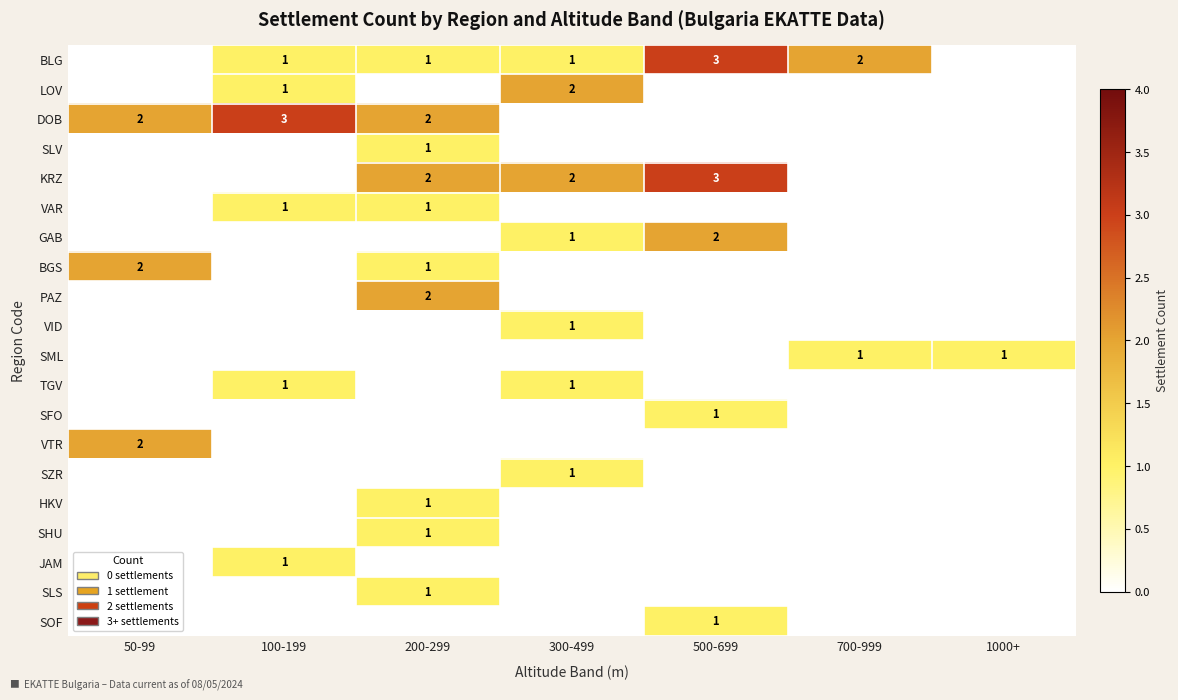

The value of KRZ at 500-699 is 5. True or false?

False